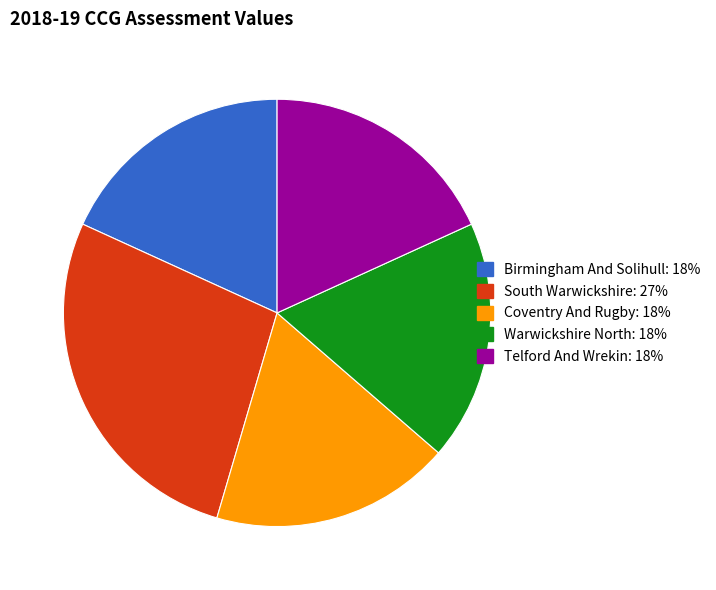

Is there any slice that represents more than half of the pie?

No